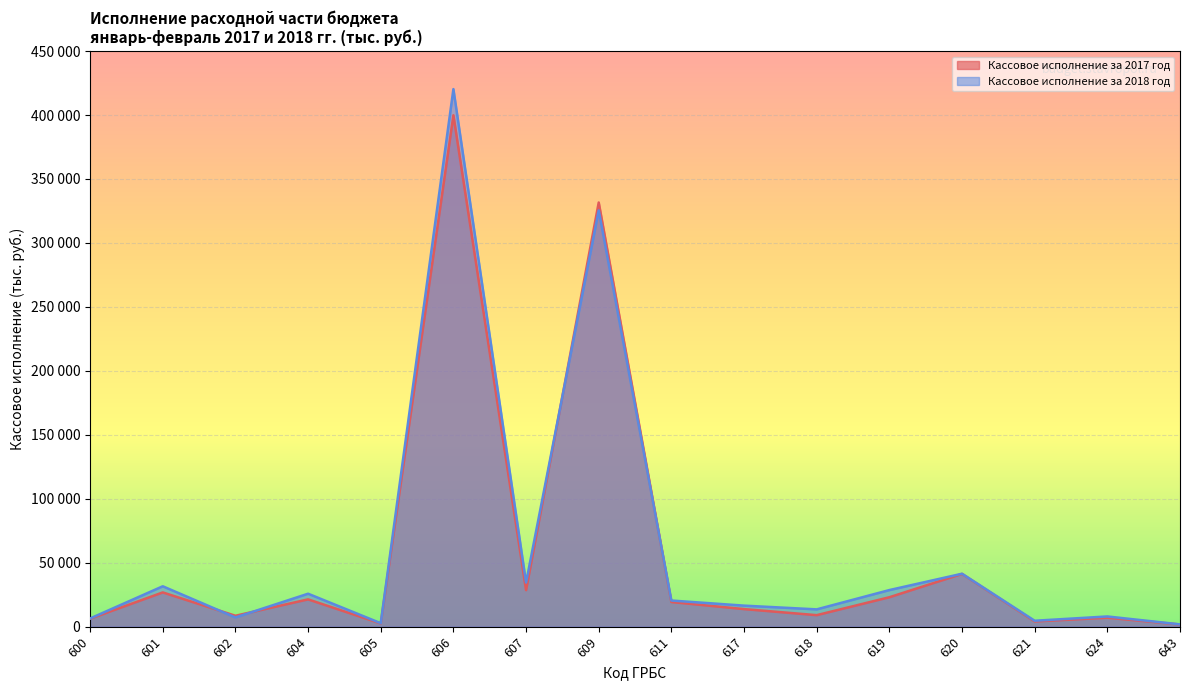

Read the Кассовое исполнение за 2018 год value at 604.

25773